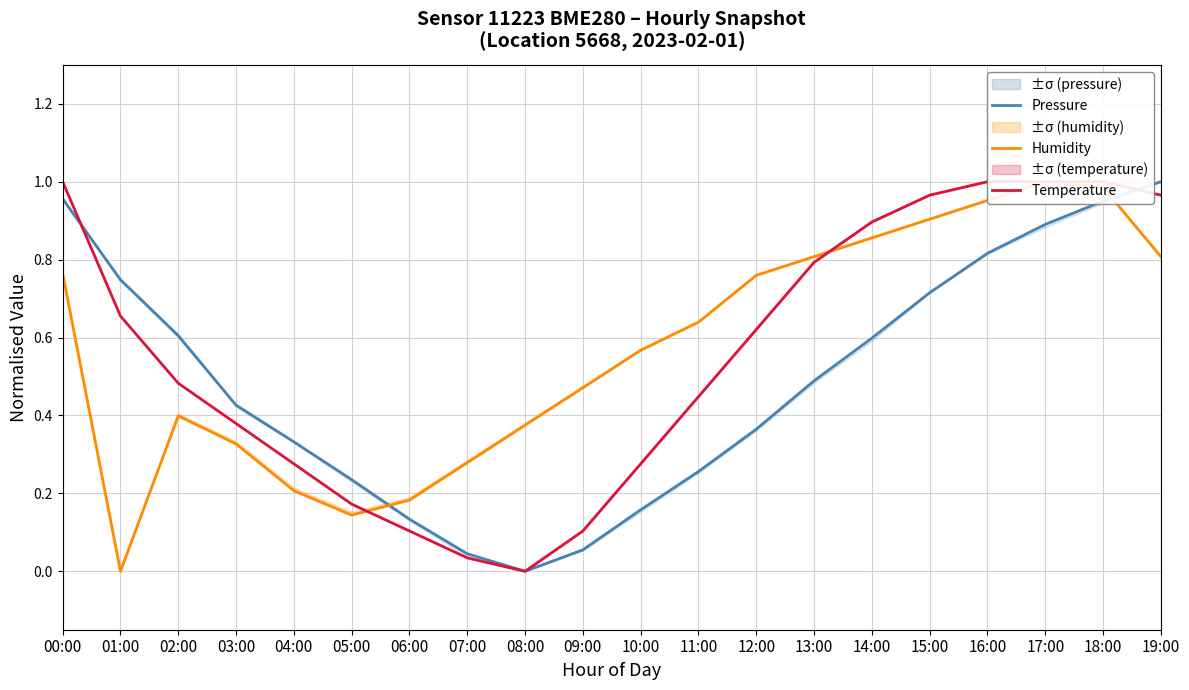

True or false: Pressure has more than 0 interior local peaks.

False